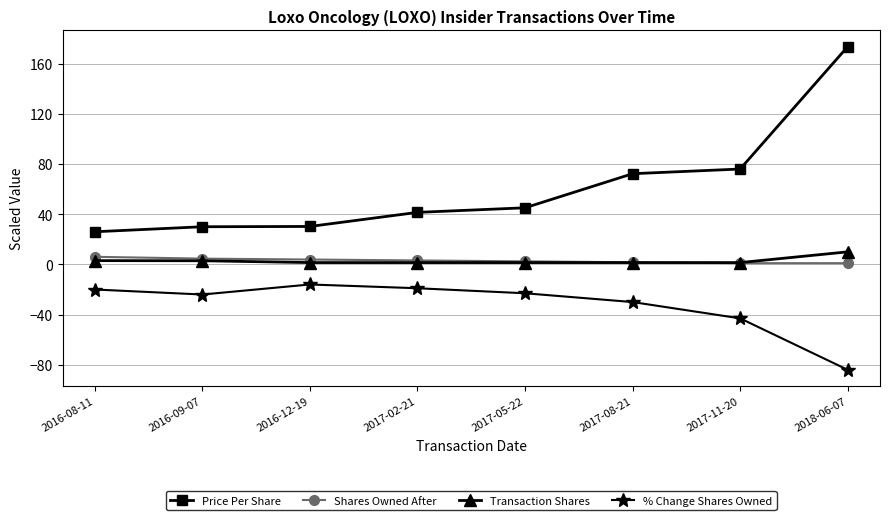

What is the sum of all Transaction Shares values?

23.2